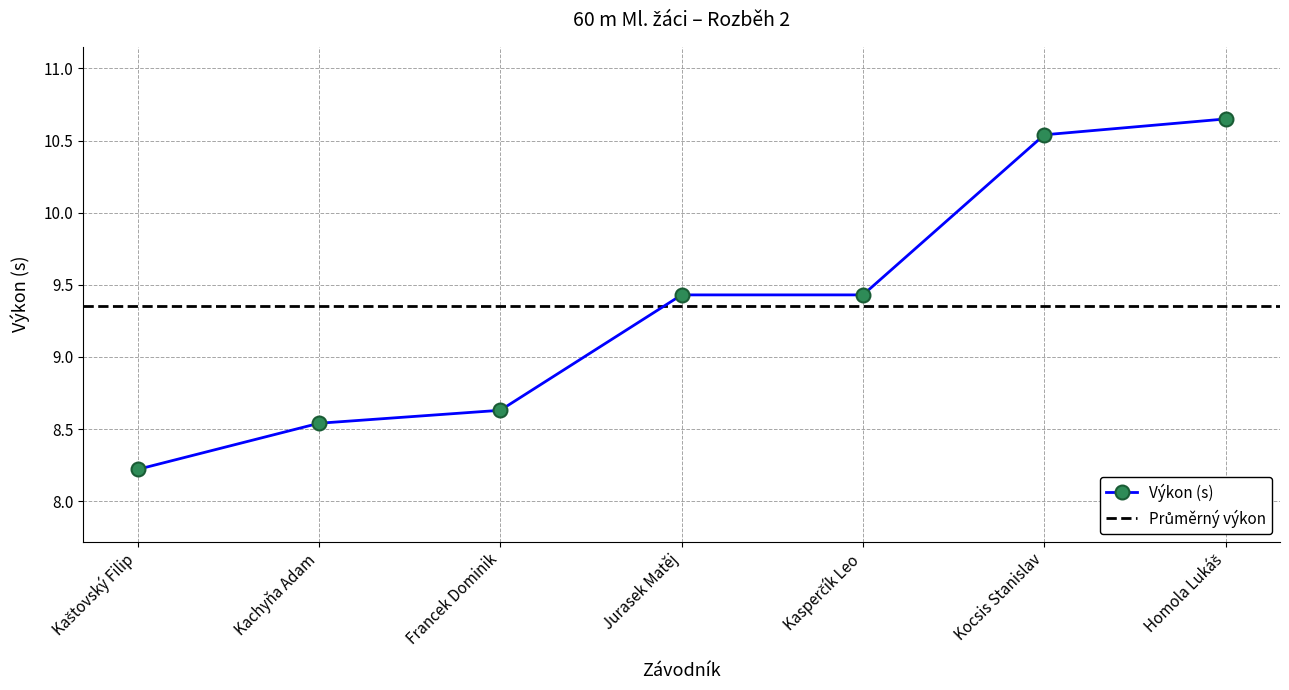

Which has a higher value, Kaštovský Filip or Kachyňa Adam?

Kachyňa Adam